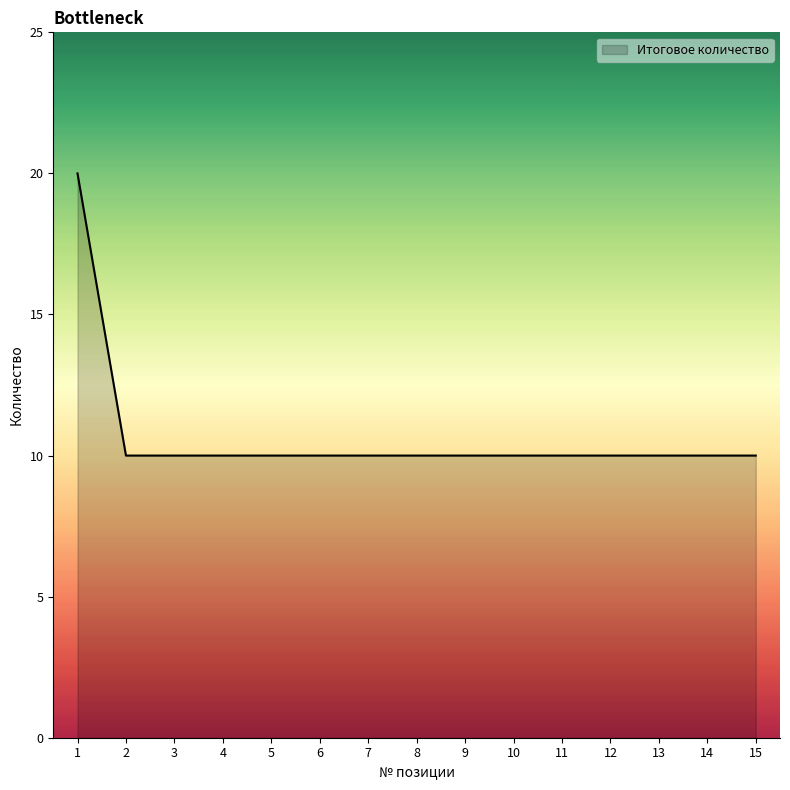

What is the smallest value displayed?

10